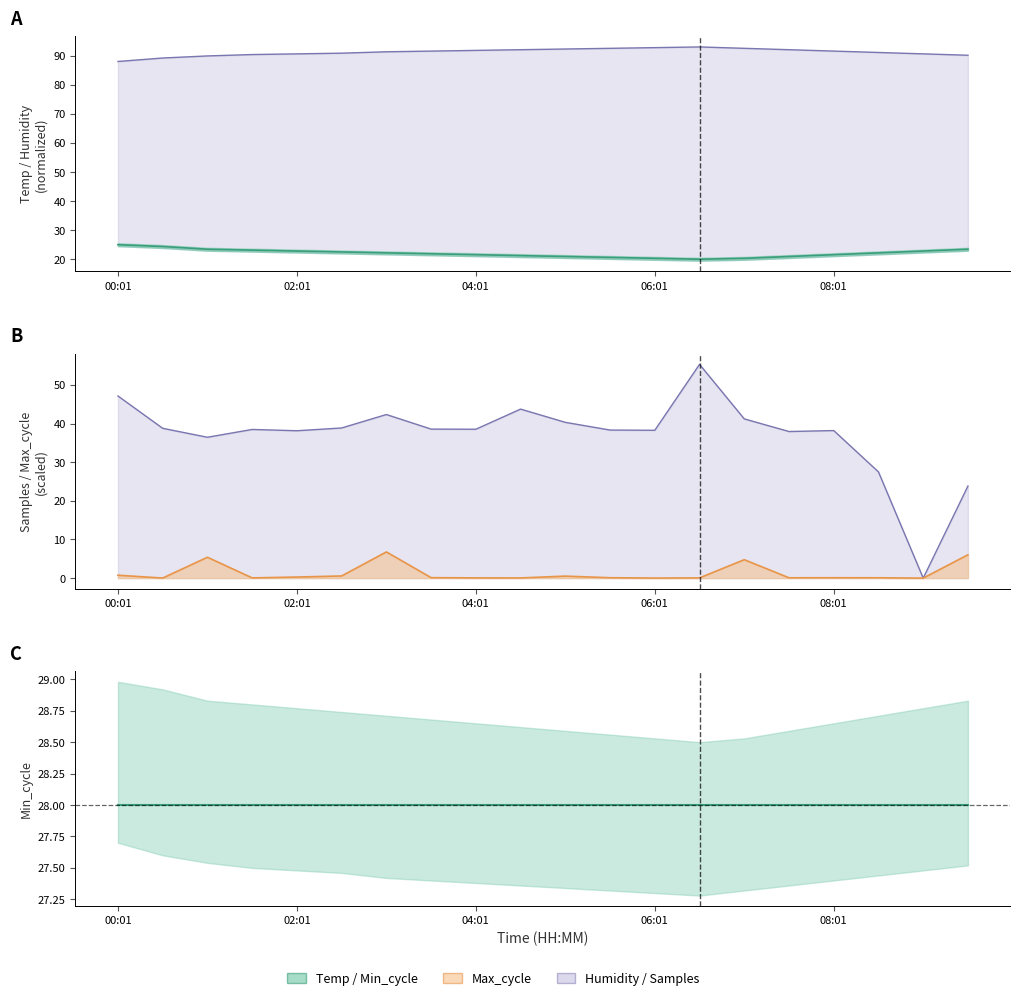

True or false: Temp (line) and Humidity (line) cross at least once.

False